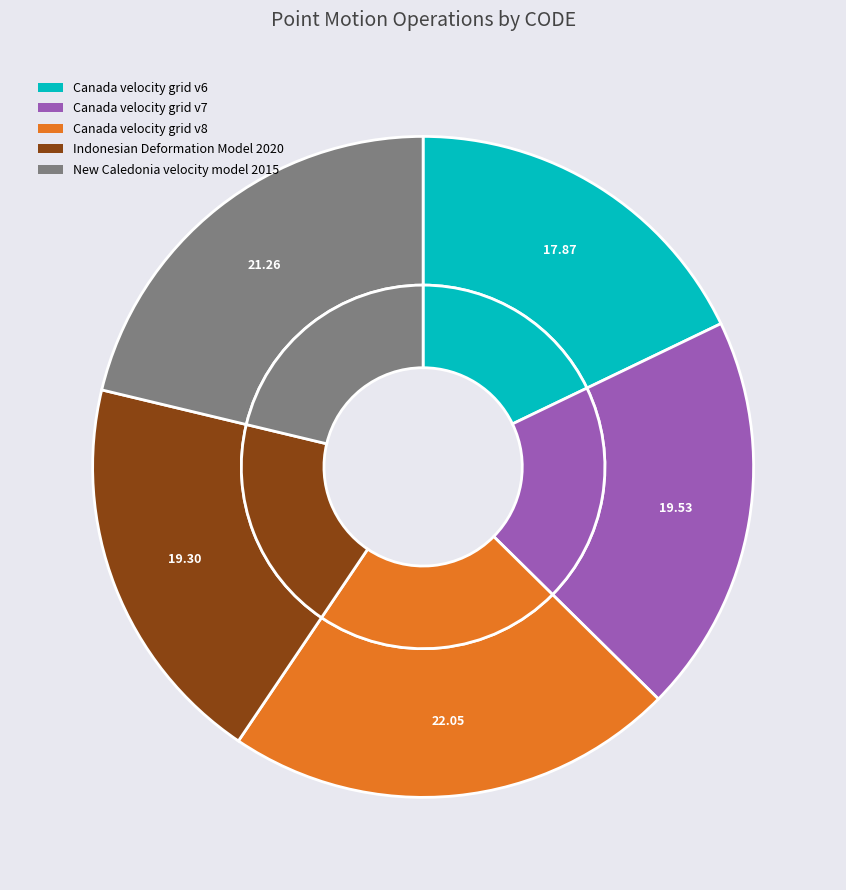

Is Canada velocity grid v7 the majority of the pie?

No